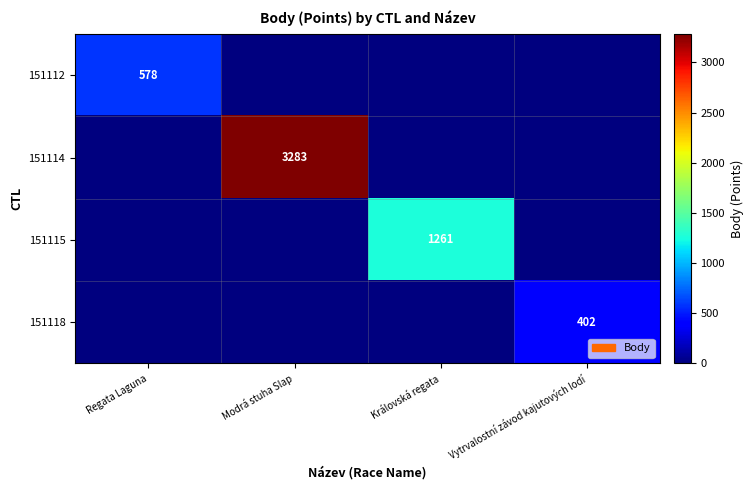

The 151112 series shows 842 at Regata Laguna. True or false?

False